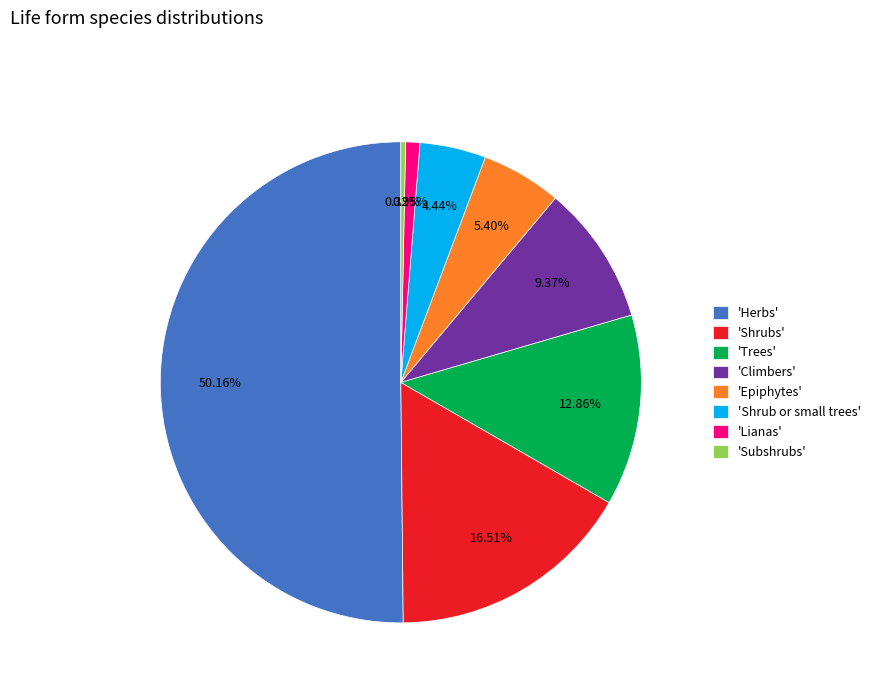

Which slice is the largest?

'Herbs'